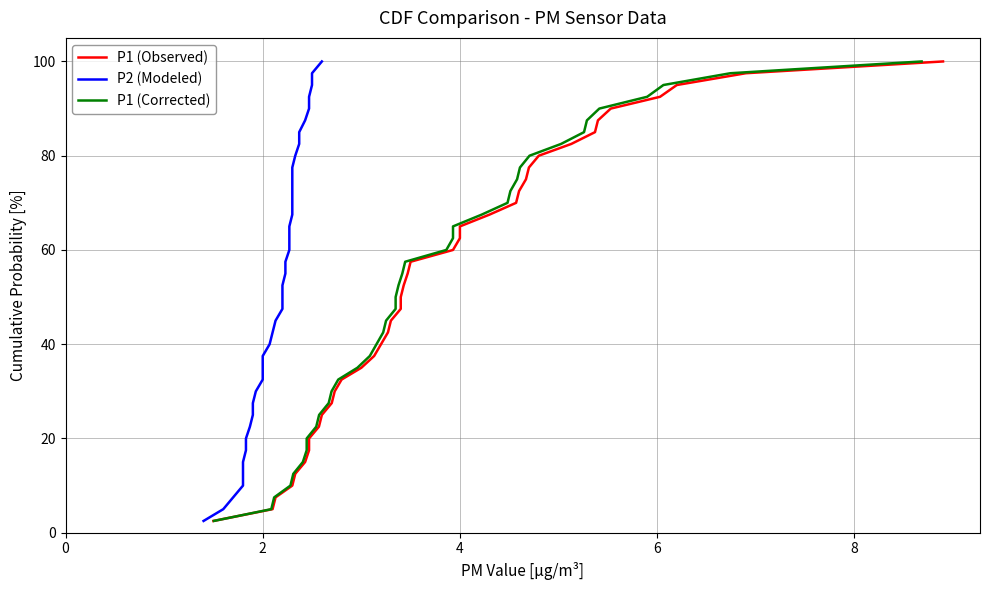

How many series are shown in this chart?

3